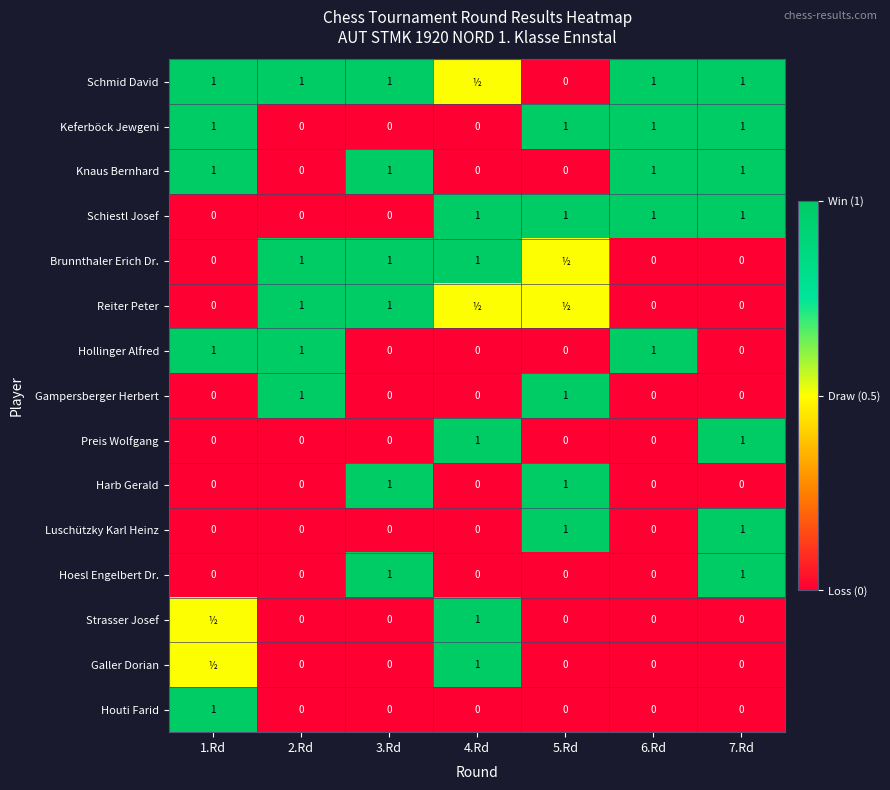

What is the sum of the Knaus Bernhard values at 2.Rd and 3.Rd?

1.0